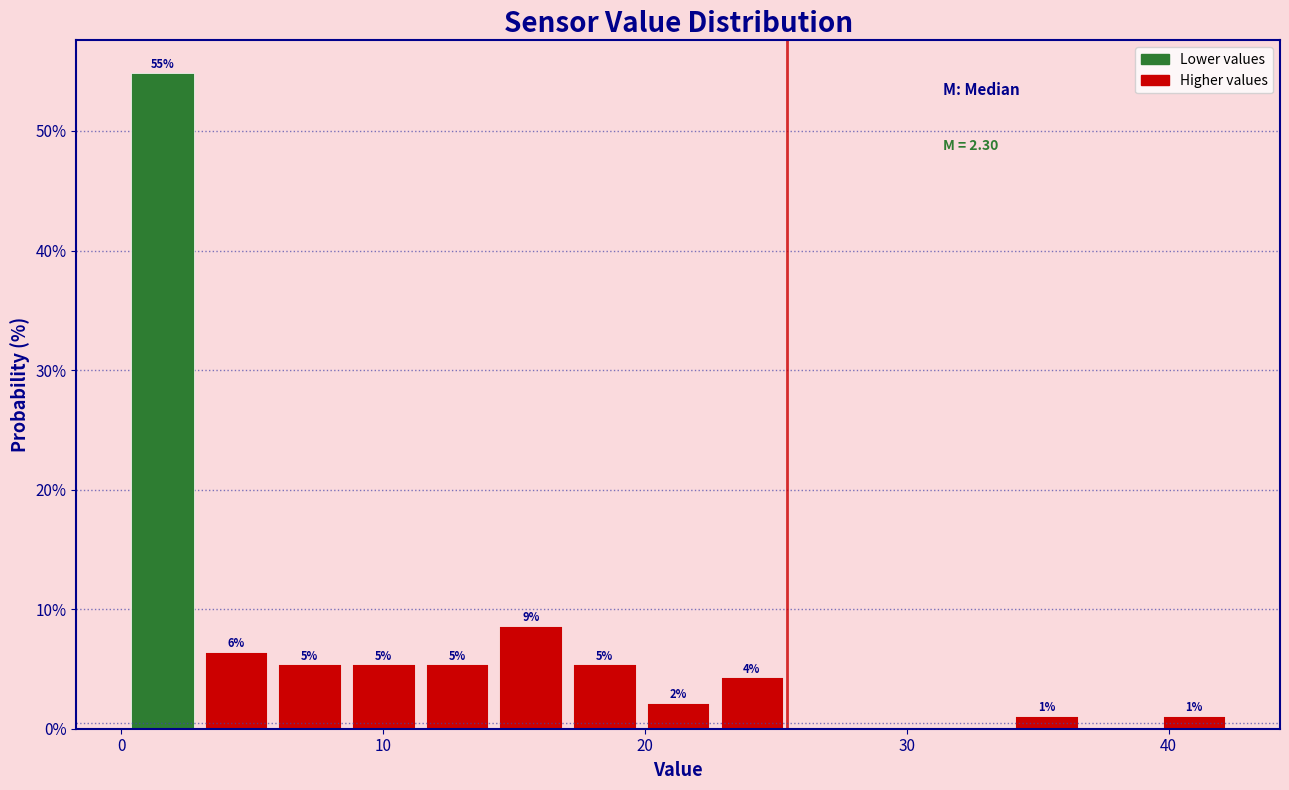

Read against the x-axis, roughly where is the centre of the tallest bar?

2